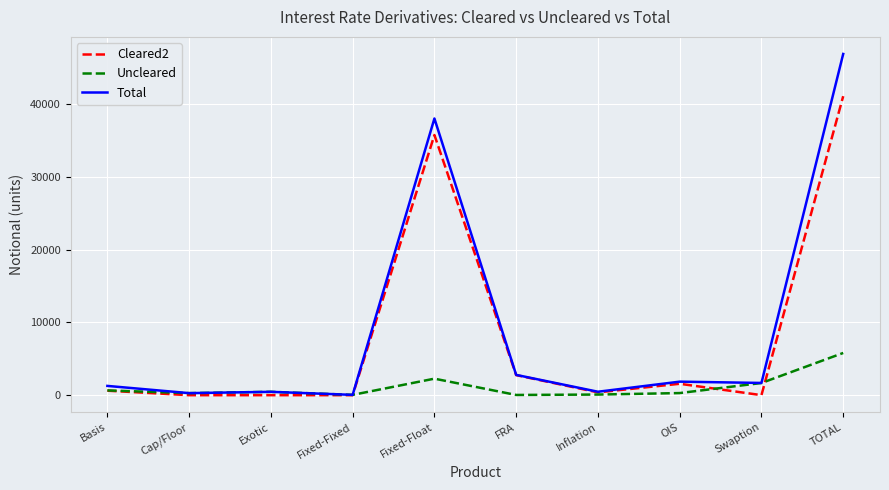

Which series has the widest spread of values?

Total